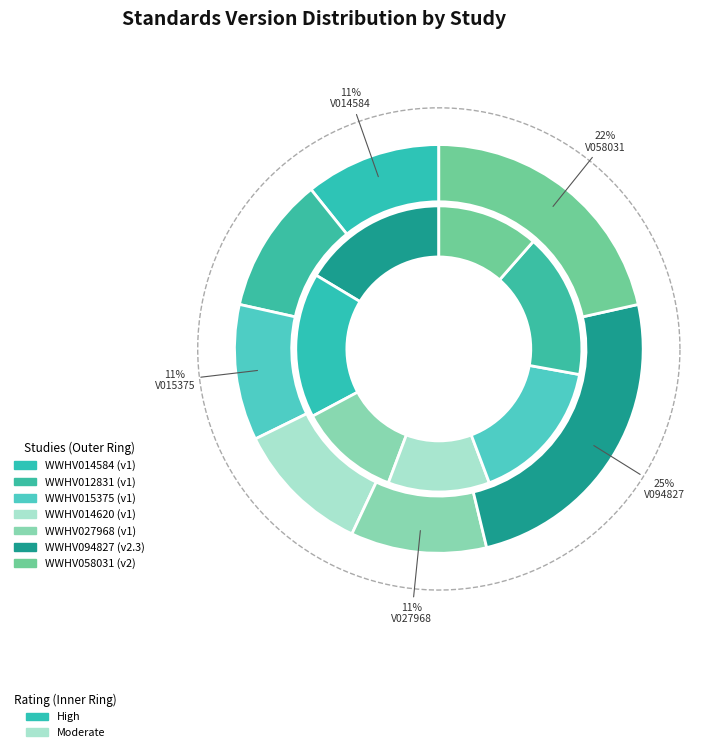

The WWHV014584 slice represents 11% of the pie. True or false?

True